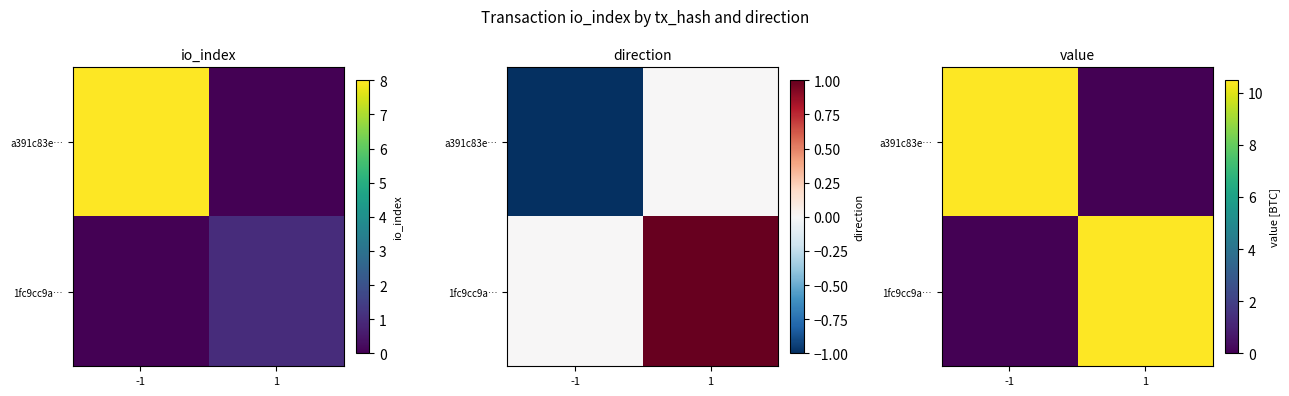

Between -1 and 1, which series saw the biggest shift?

a391c83e…